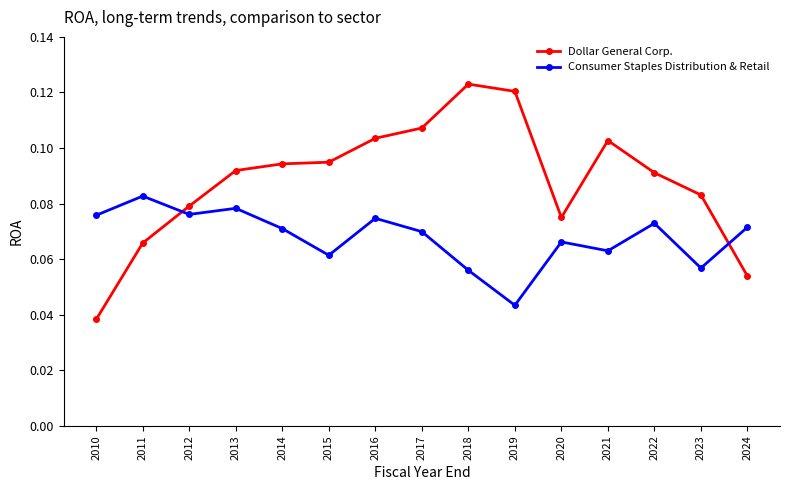

At how many categories does at least one series exceed 0?

15